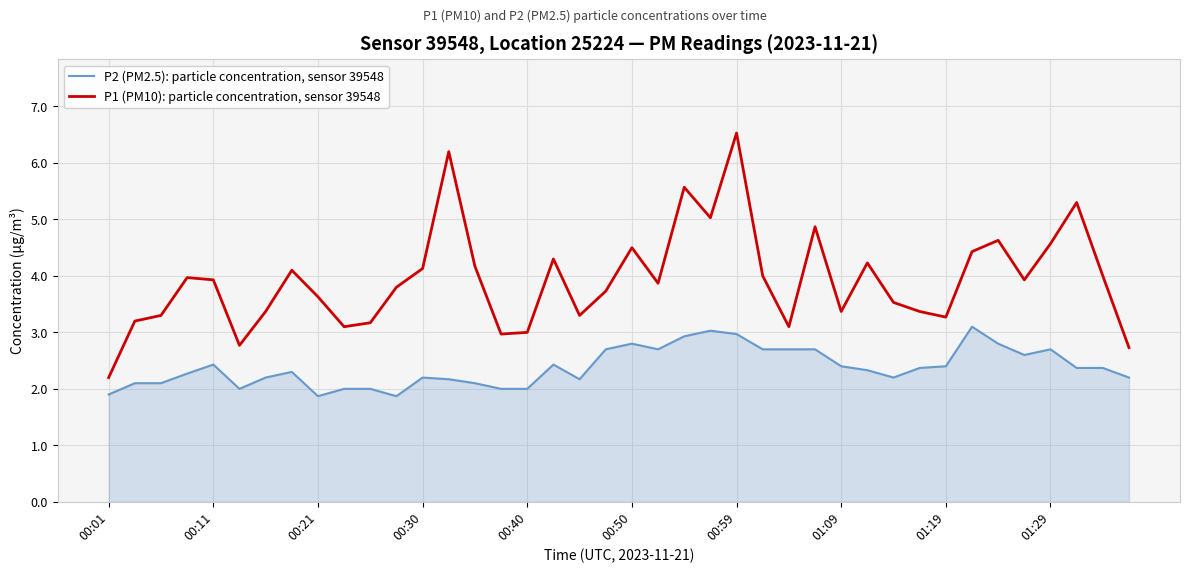

Rank the series by their maximum value, from highest to lowest.

P1 (PM10): particle concentration, sensor 39548, P2 (PM2.5): particle concentration, sensor 39548